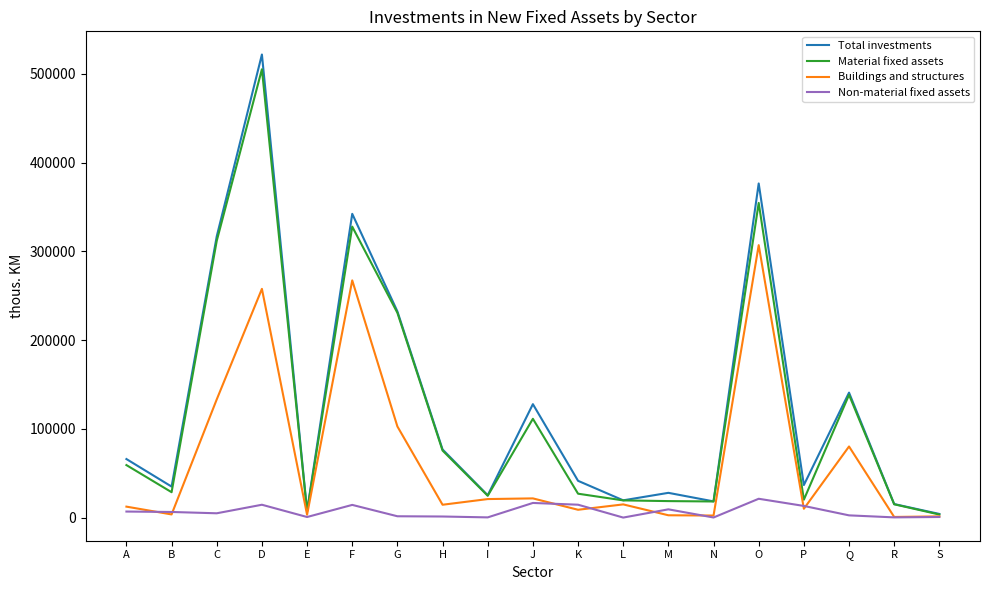

Which series has the largest total across all categories?

Total investments